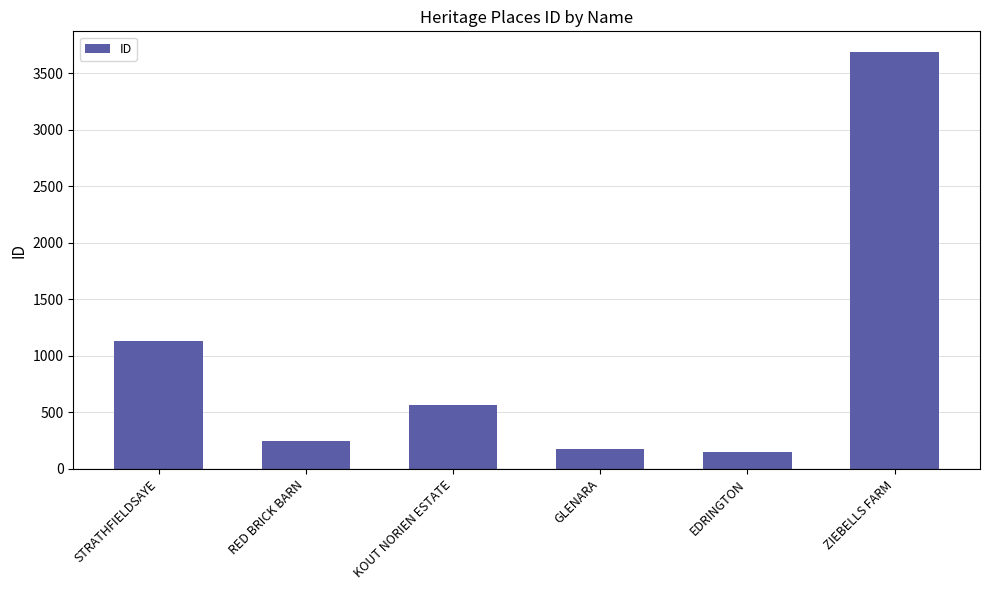

True or false: the data shows 1907 at STRATHFIELDSAYE.

False